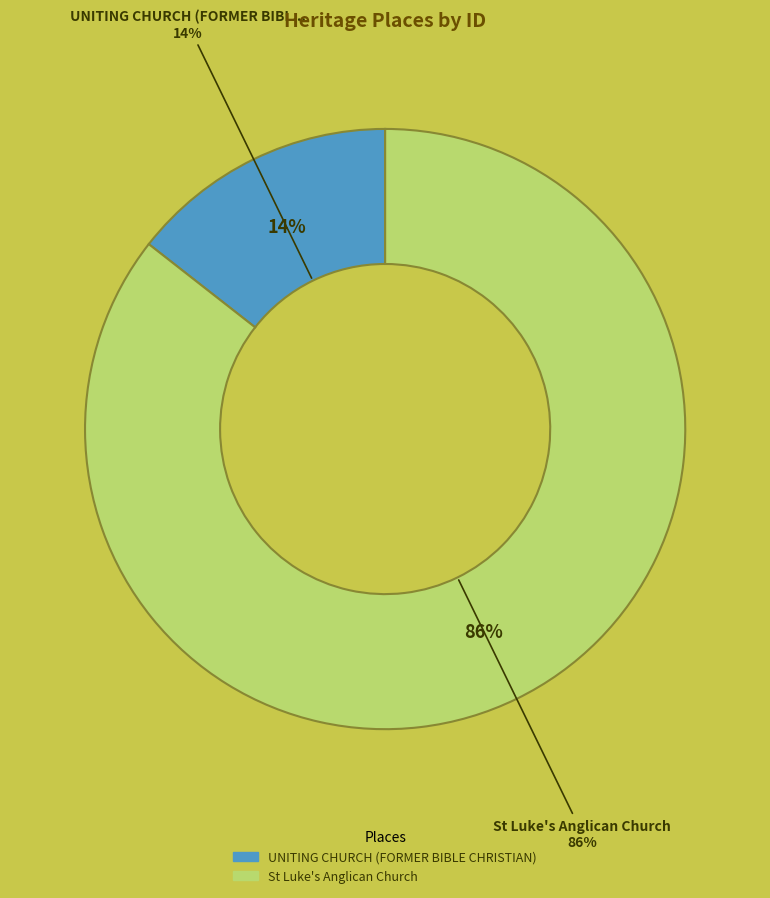

The St Luke's Anglican Church slice represents 91% of the pie. True or false?

False